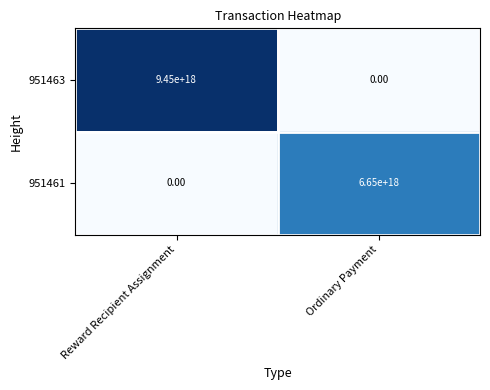

Count the number of categories in the chart.

2